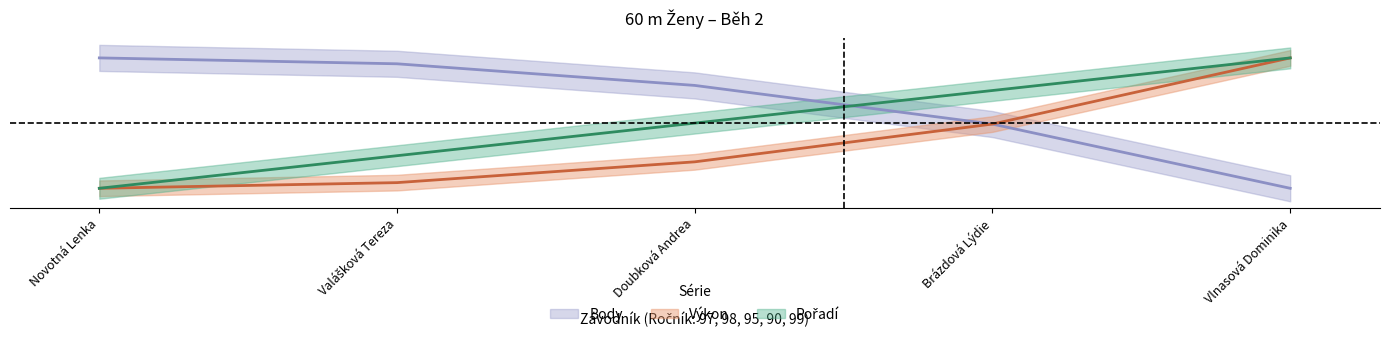

What is the difference between the maximum and second lowest values in the Pořadí series?

0.8